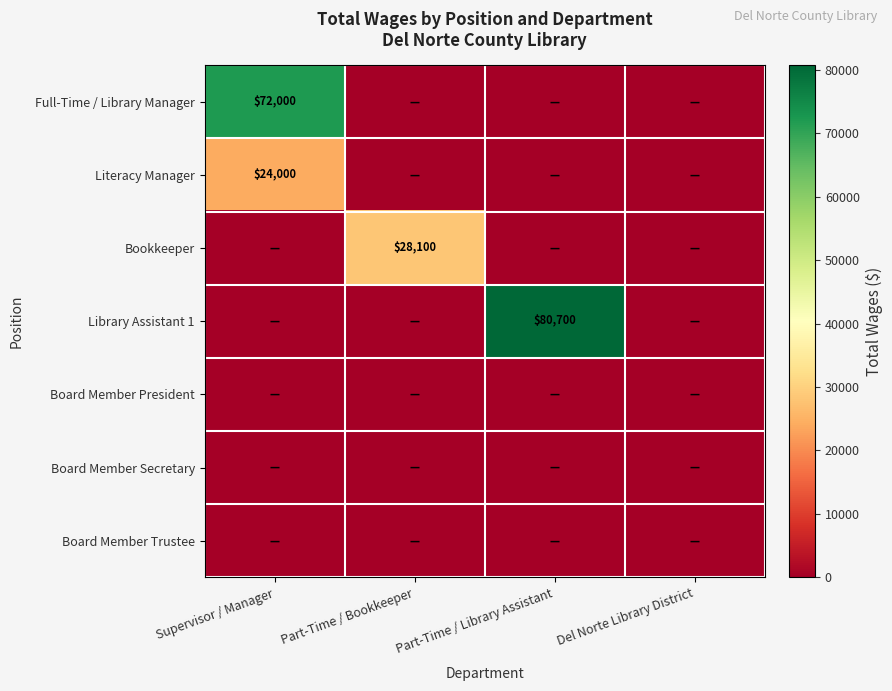

At Supervisor / Manager, list the series in order from largest to smallest.

Full-Time / Library Manager, Literacy Manager, Bookkeeper, Library Assistant 1, Board Member President, Board Member Secretary, Board Member Trustee